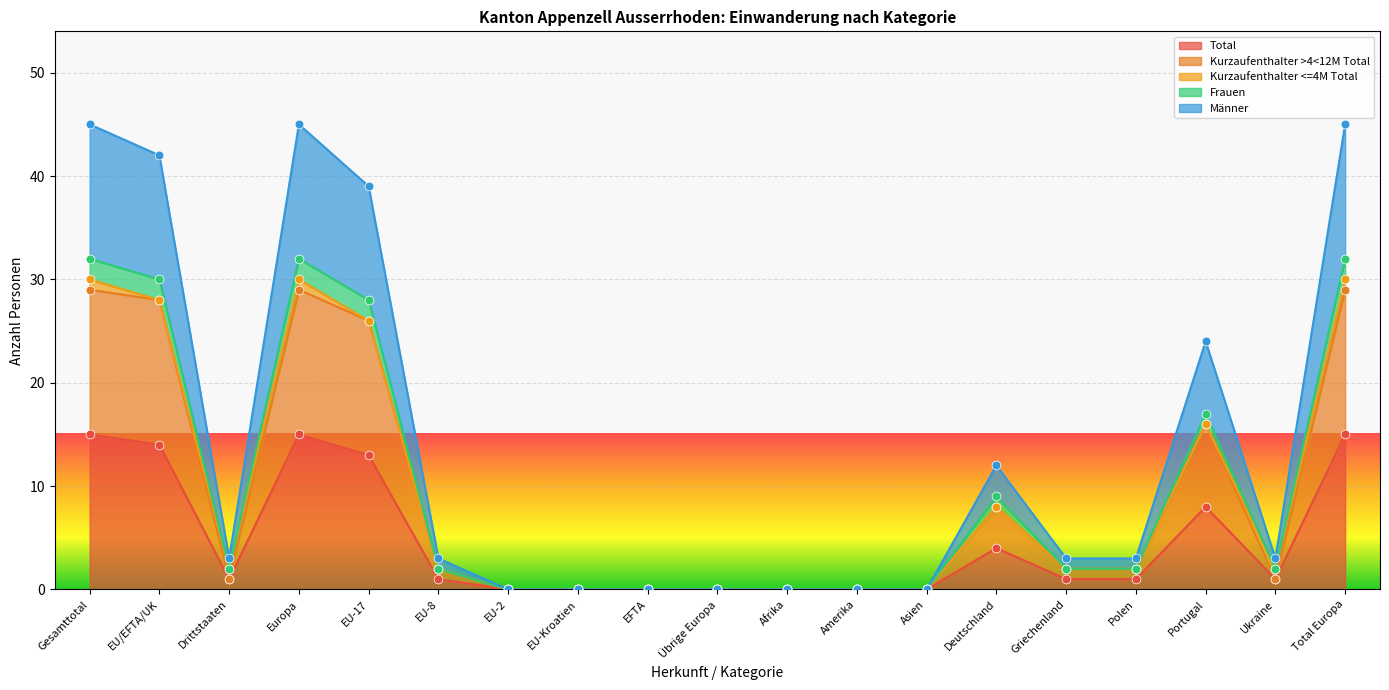

Which series contains the lowest Y value?

Total